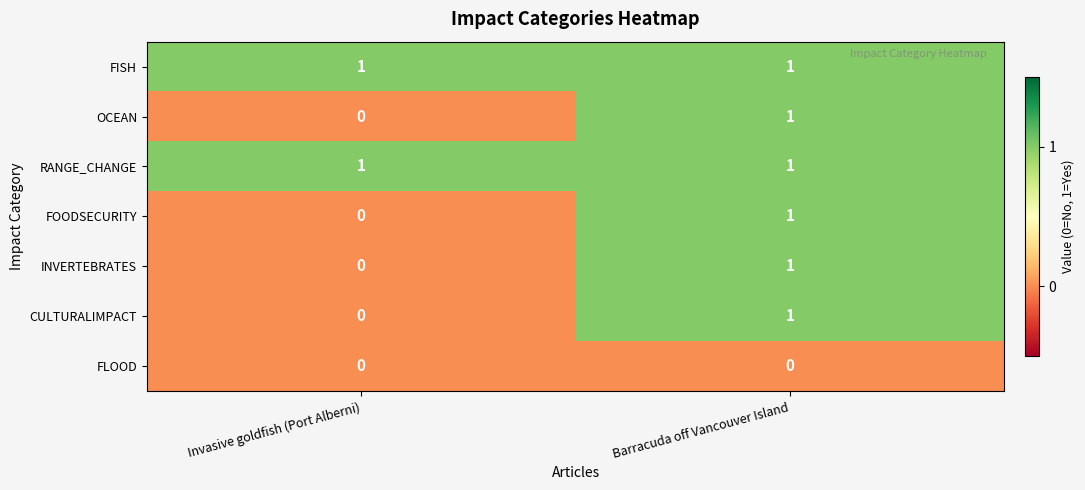

How many distinct data groups are displayed?

7